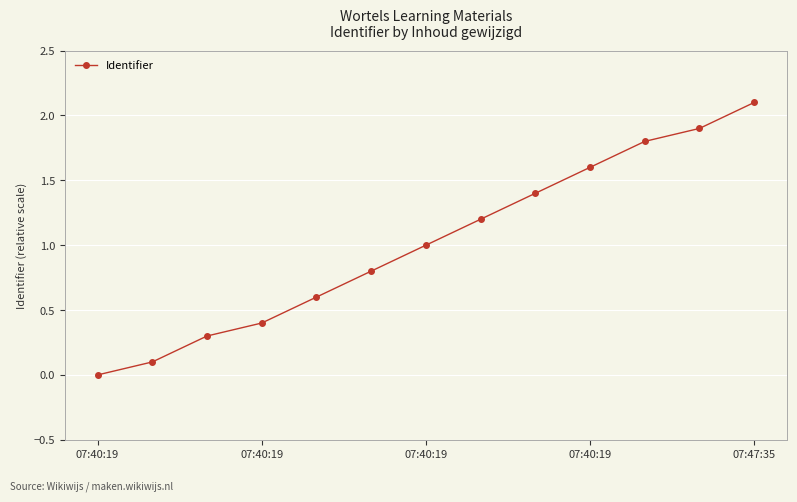

Does the chart have visible grid lines?

Yes